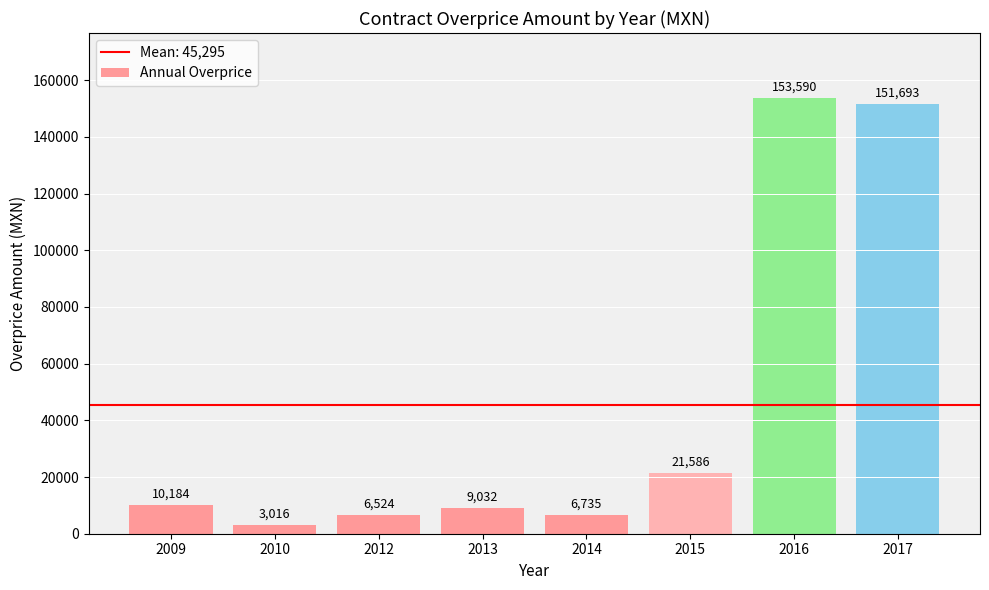

What is the value of the 3rd bar from the left?

6524.4